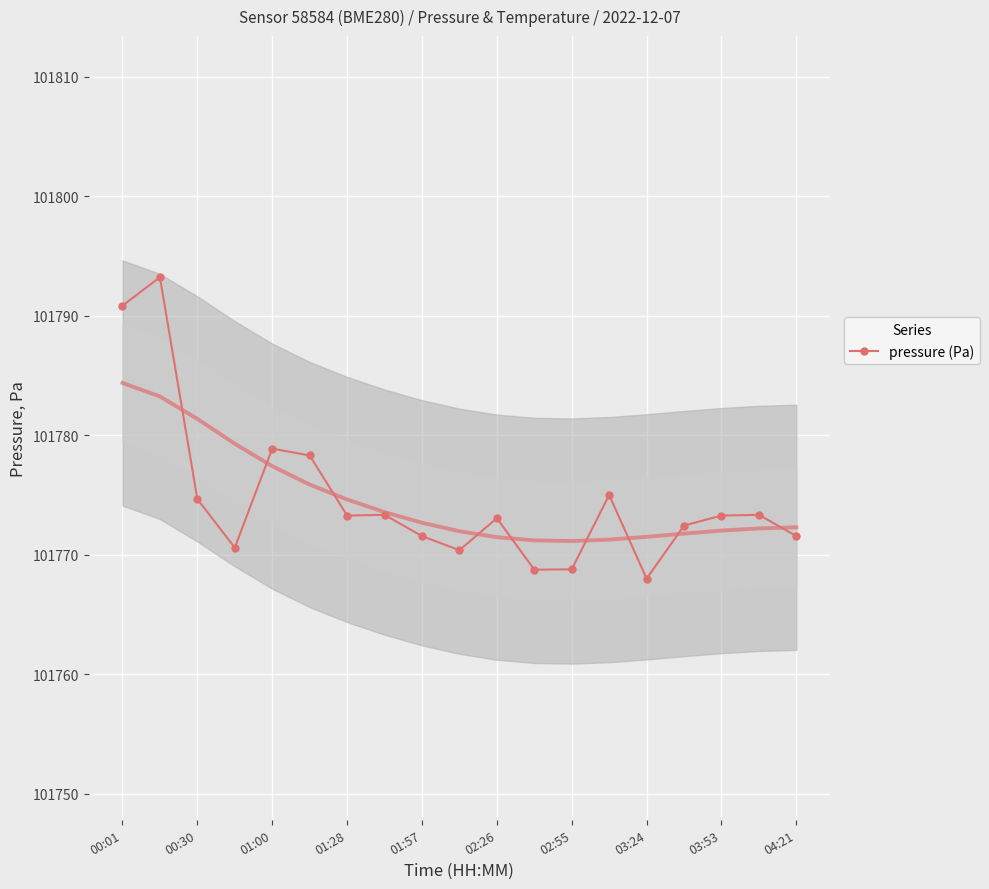

What is the minimum value for pressure (Pa)?

101768.0